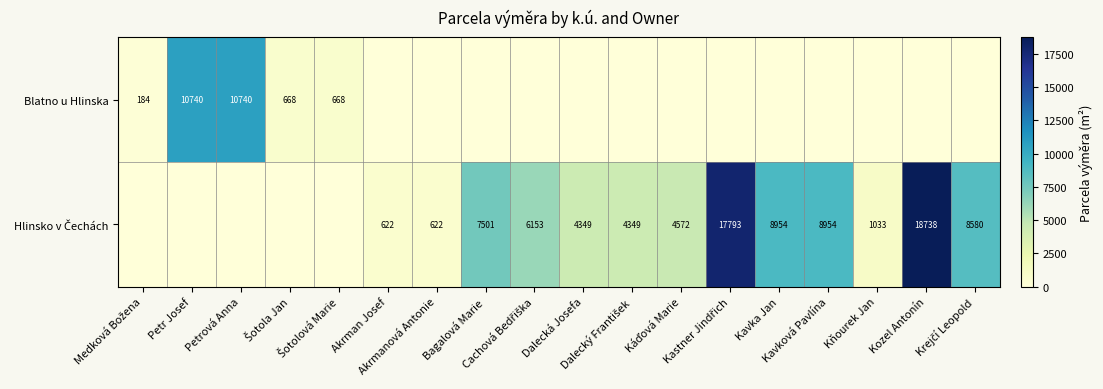

Which category has the highest value across all series?

Kozel Antonín